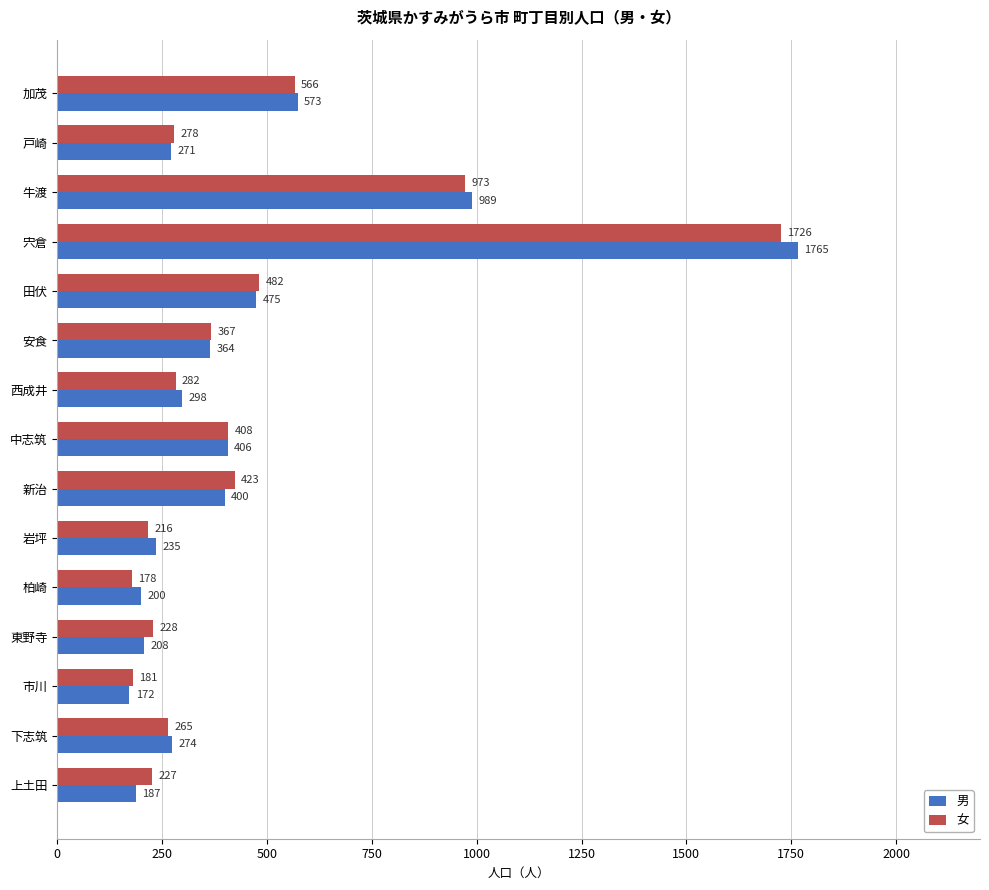

At which category does the chart reach its minimum across all series?

市川